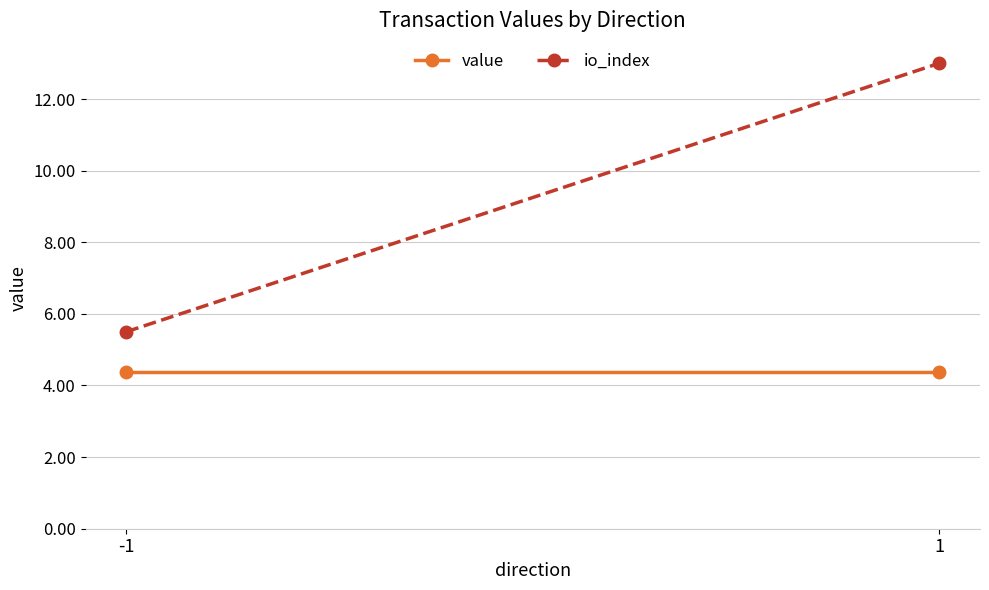

At 1, list the series in order from largest to smallest.

io_index, value